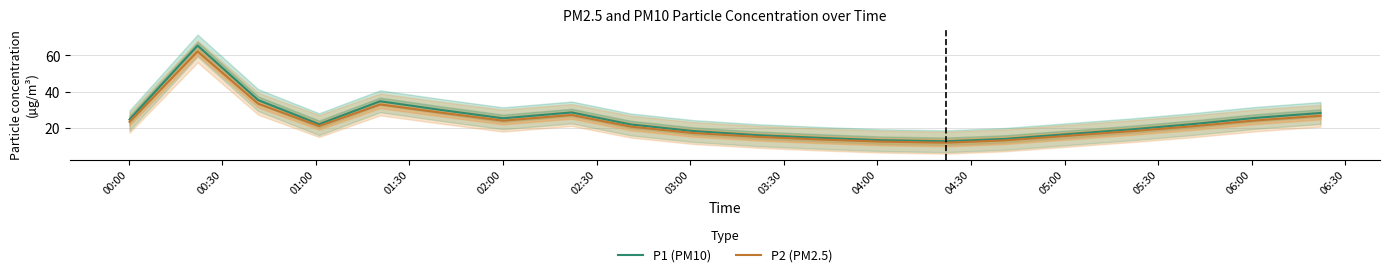

What is the highest value of the P2 (PM2.5) series?

62.1